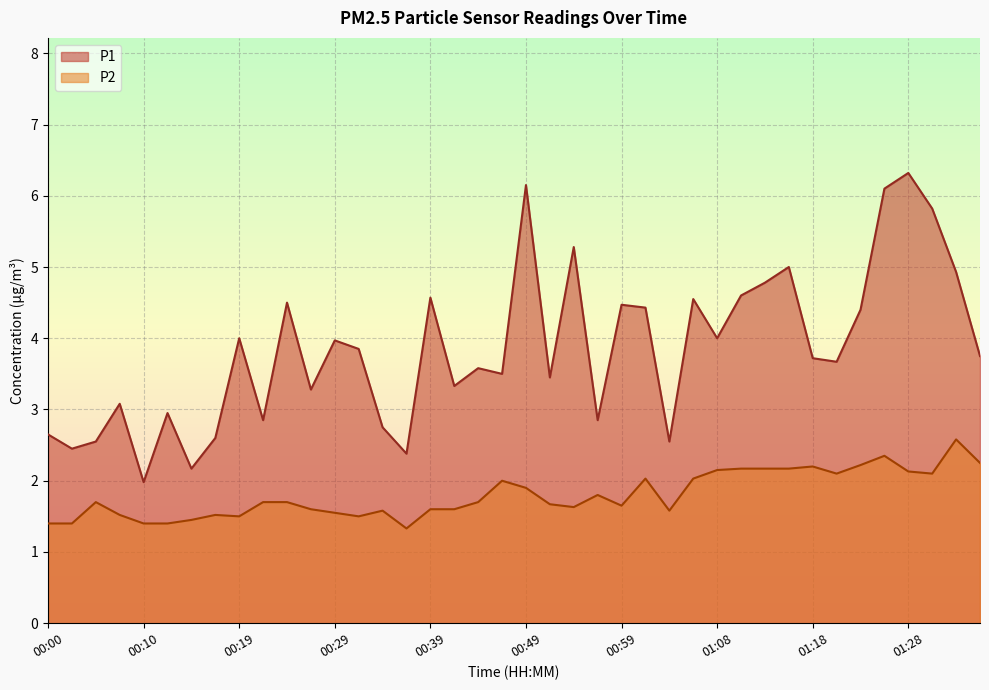

Where is the first local maximum for P1?

00:07